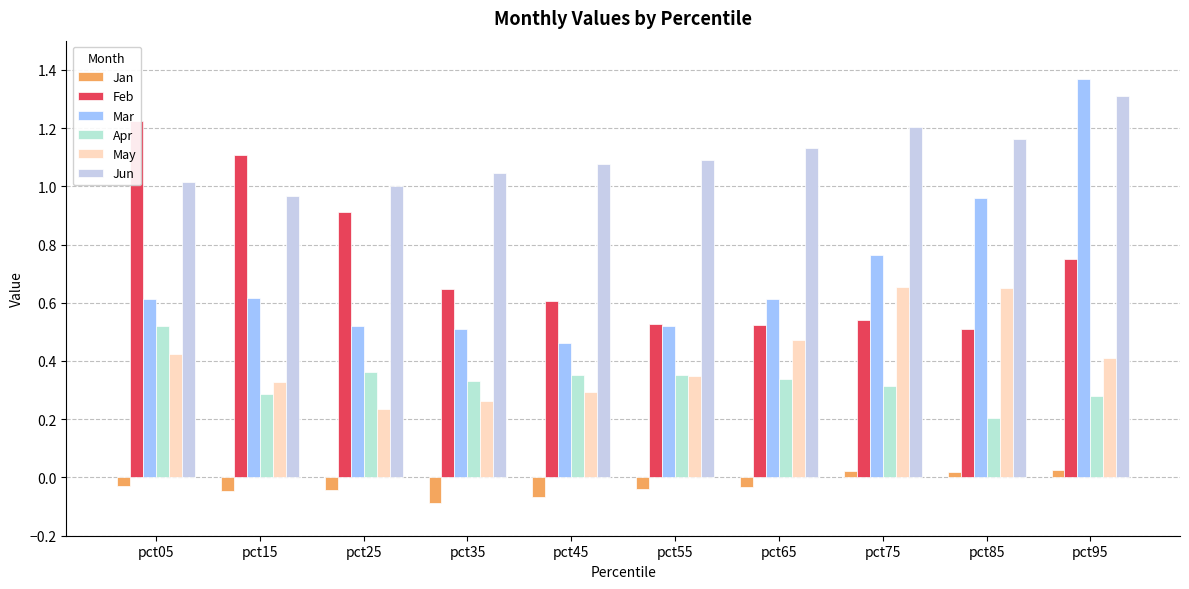

What is the value of the Jun bar at the 3rd from the left?

1.0